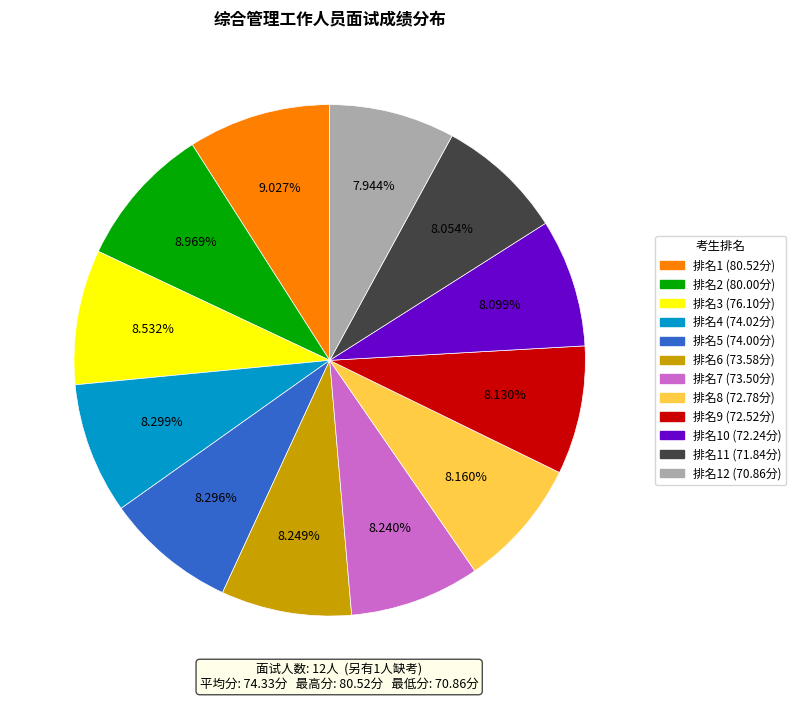

Is there any slice that represents more than half of the pie?

No